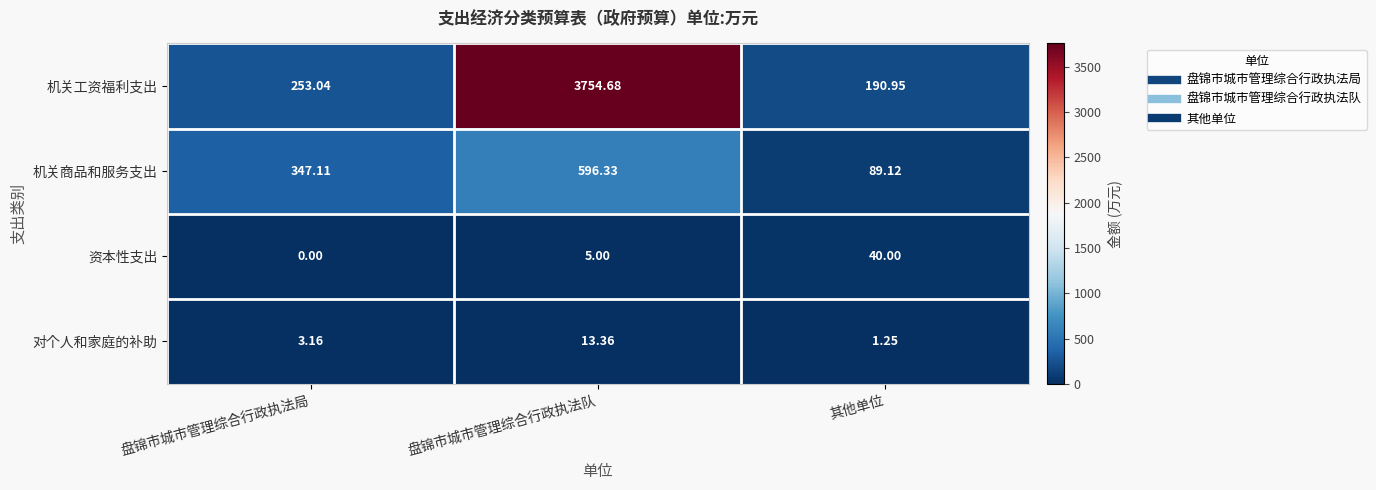

List the labels in order of 资本性支出 value, largest first.

其他单位, 盘锦市城市管理综合行政执法队, 盘锦市城市管理综合行政执法局